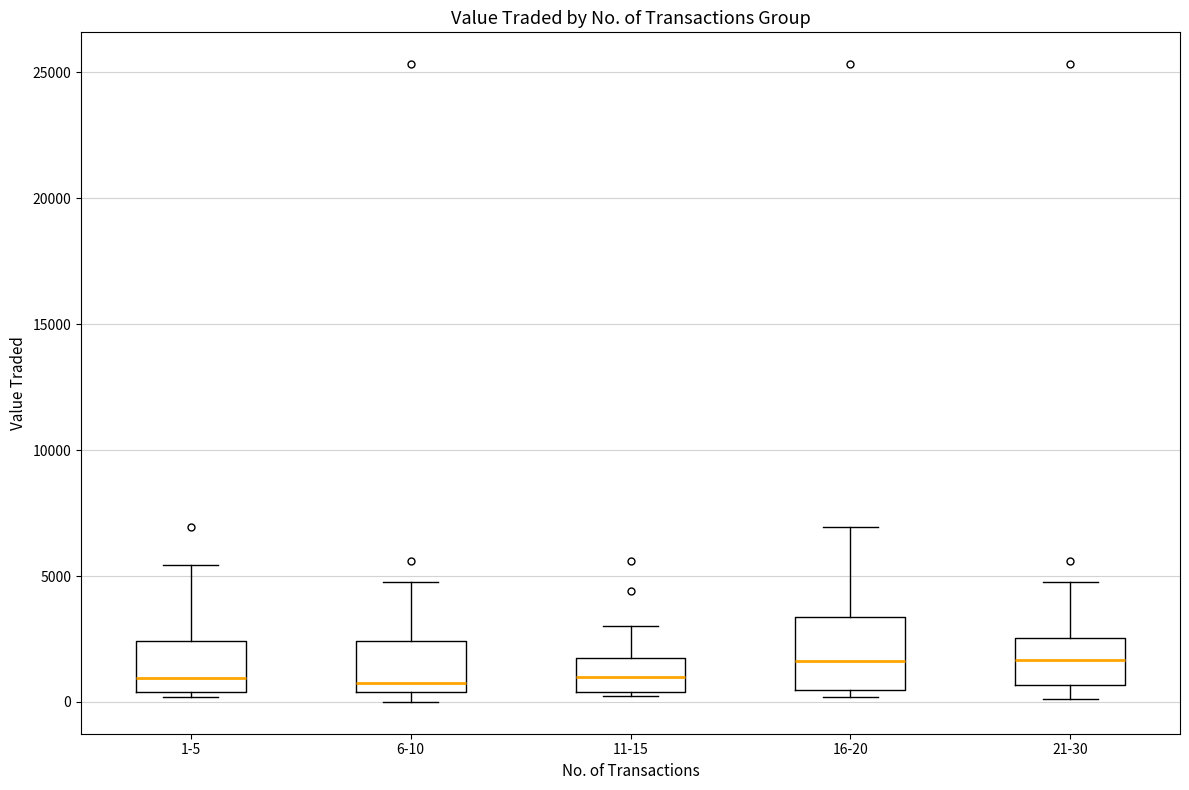

Which box is the tallest, from its lower edge to its upper edge?

16-20